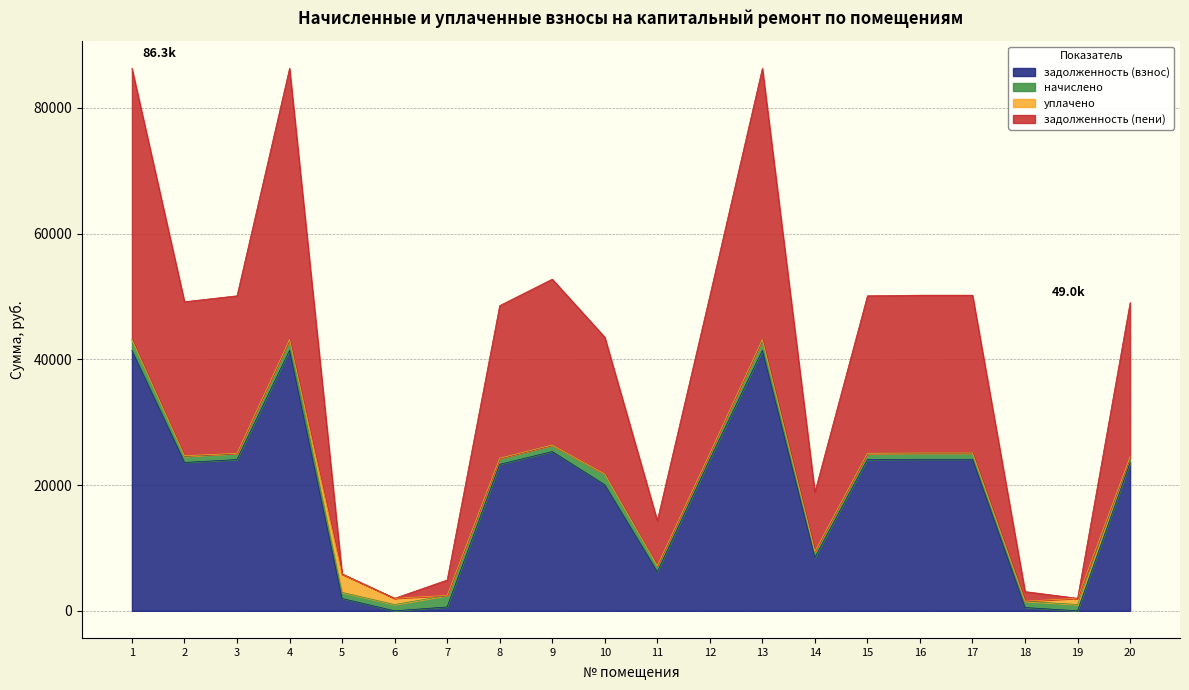

At which label is задолженность (взнос) closest to 20718?

10